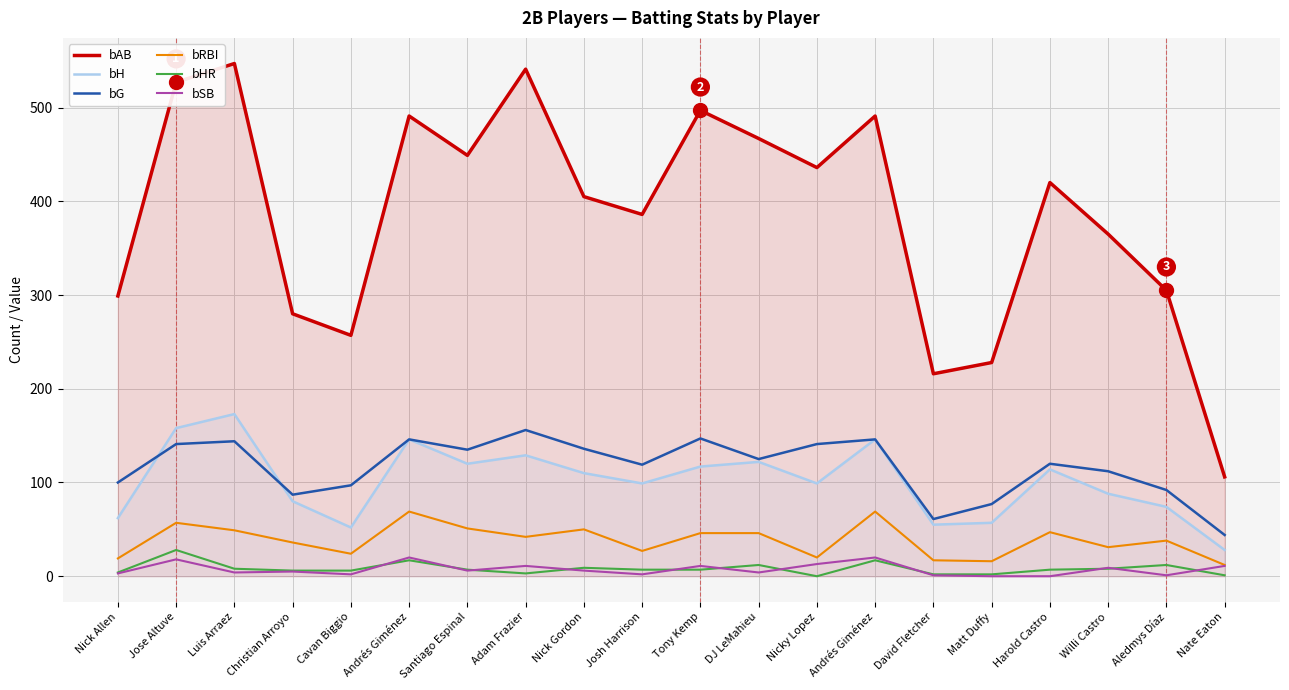

Where is bRBI nearest to the value 40?

Adam Frazier